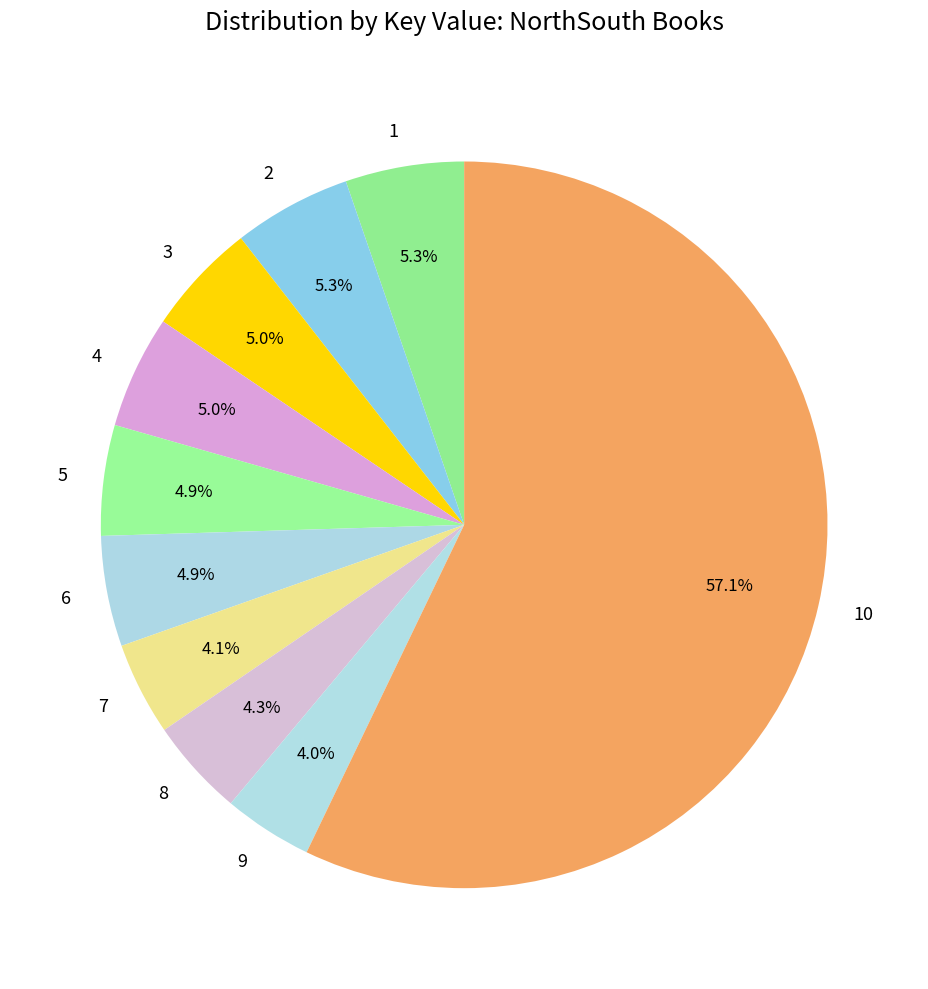

How many slices are in this pie chart?

10